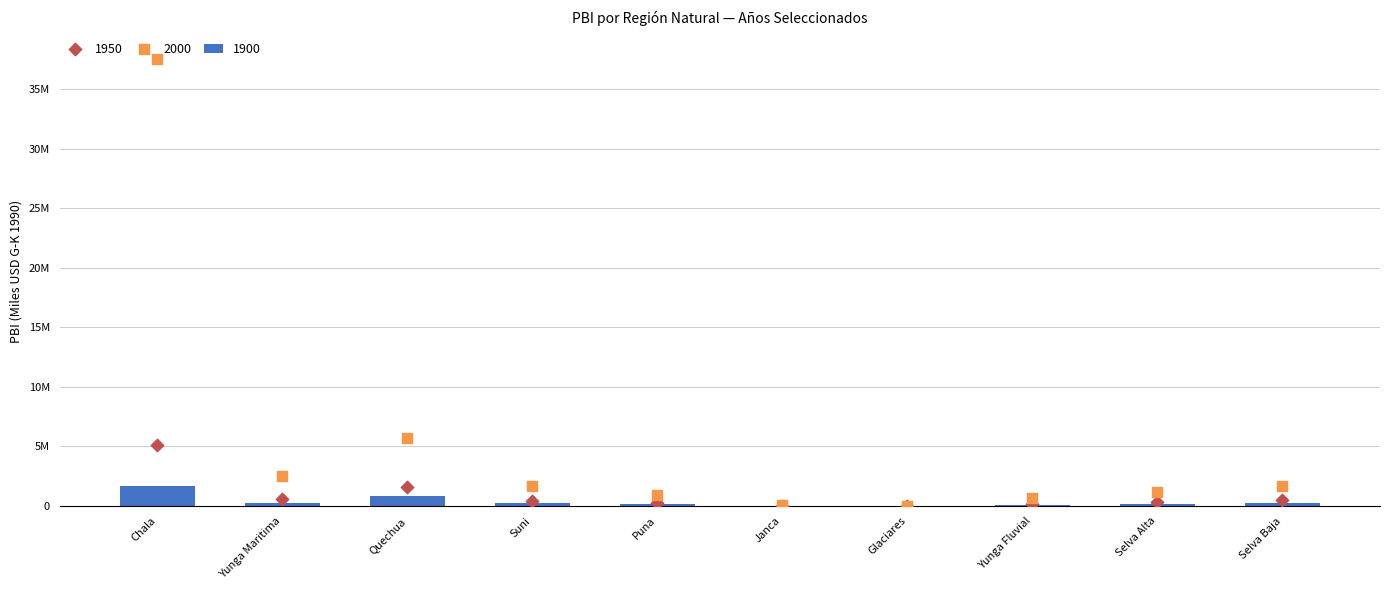

Which series contains the highest Y value?

2000